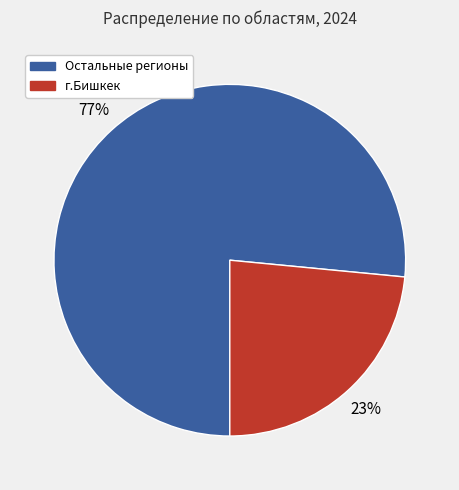

The г.Бишкек slice represents 30% of the pie. True or false?

False